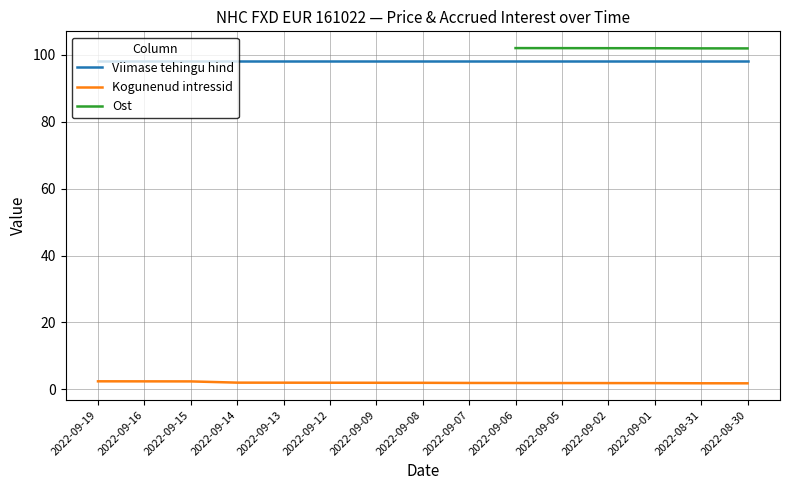

Rank the series at 2022-09-05 from highest to lowest value.

Ost, Viimase tehingu hind, Kogunenud intressid